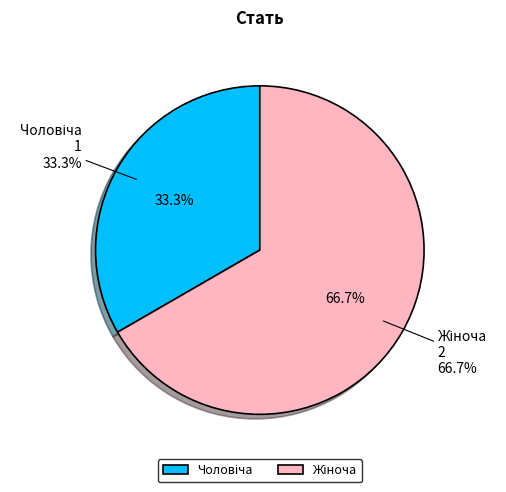

To the nearest percent, what portion does Чоловіча represent?

33%